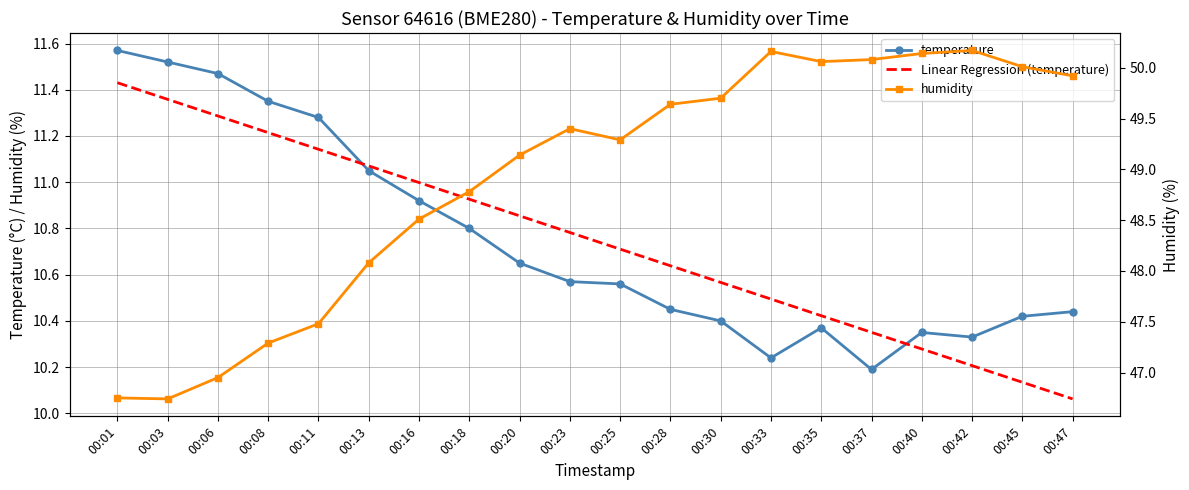

True or false: Linear Regression (temperature) has more than 1 interior local peaks.

False